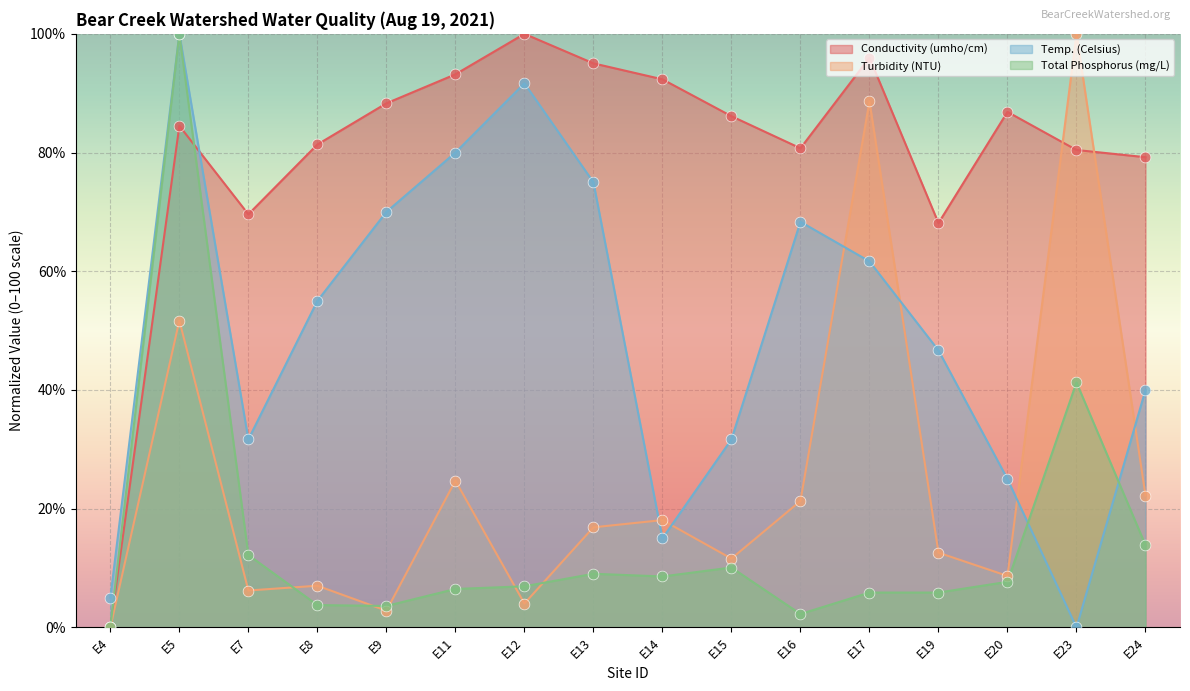

Which series has the largest total across all categories?

Conductivity (umho/cm)